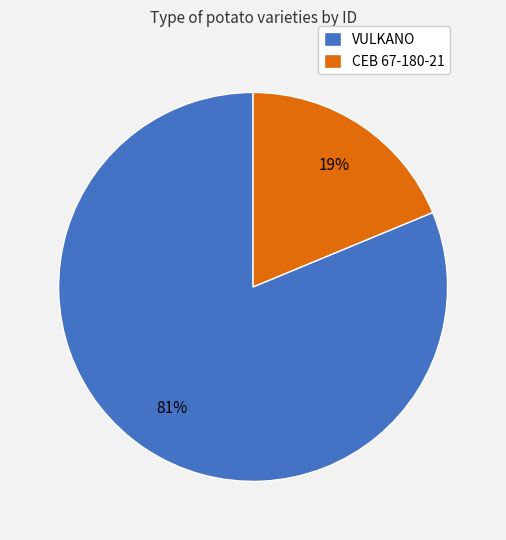

To the nearest percent, what percentage of the pie is VULKANO?

81%